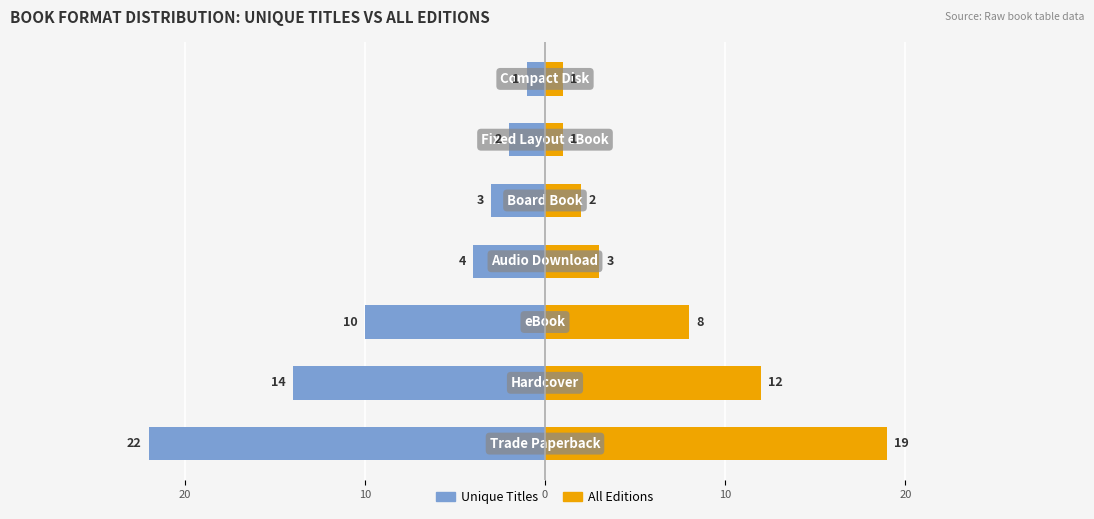

At how many categories does at least one series exceed 6?

3